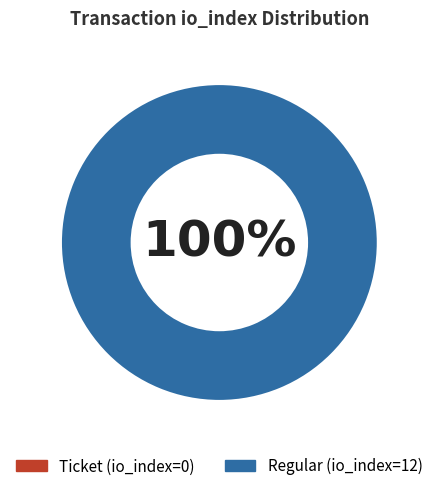

What is the smallest slice in the pie chart?

Ticket (io_index=0)